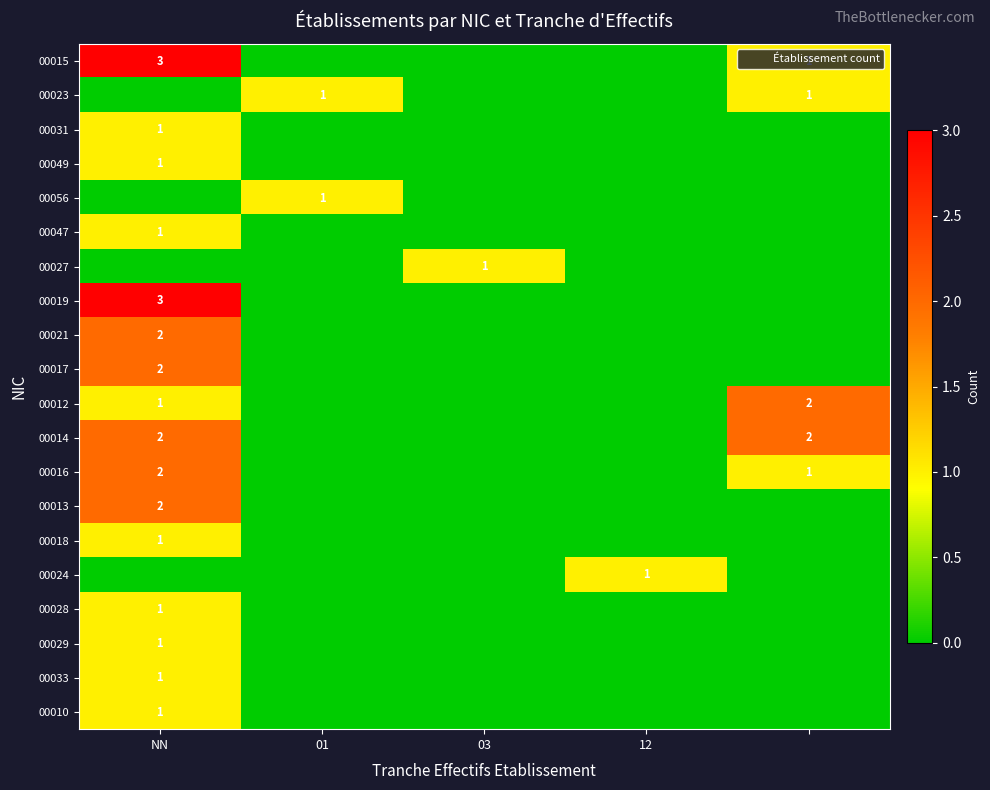

True or false: 00013 has a value of 3 at NN.

False